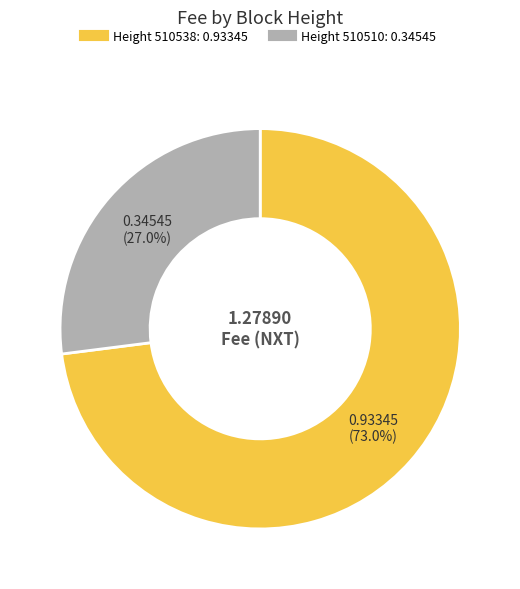

Is there a majority slice in this chart?

Yes